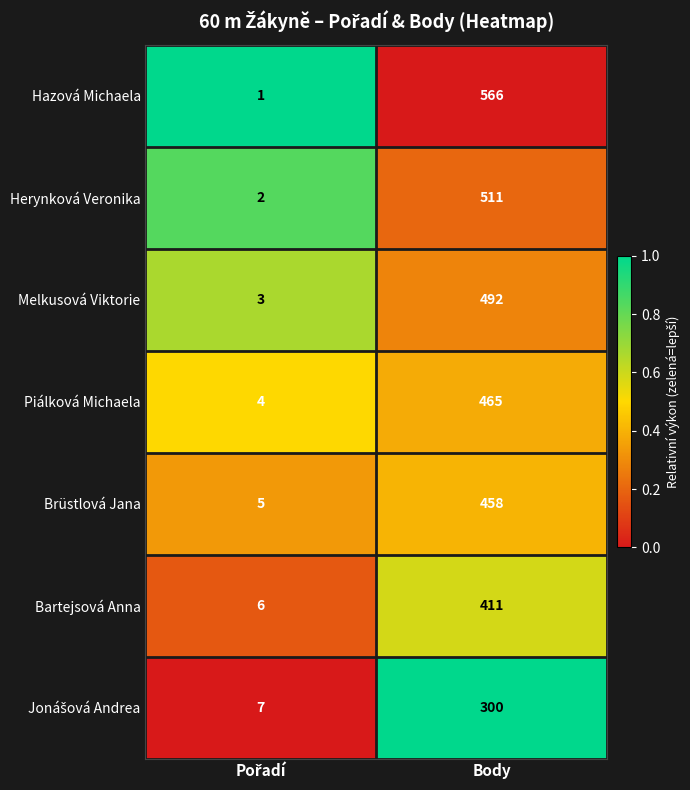

At which category is the sum across all series the highest?

Body